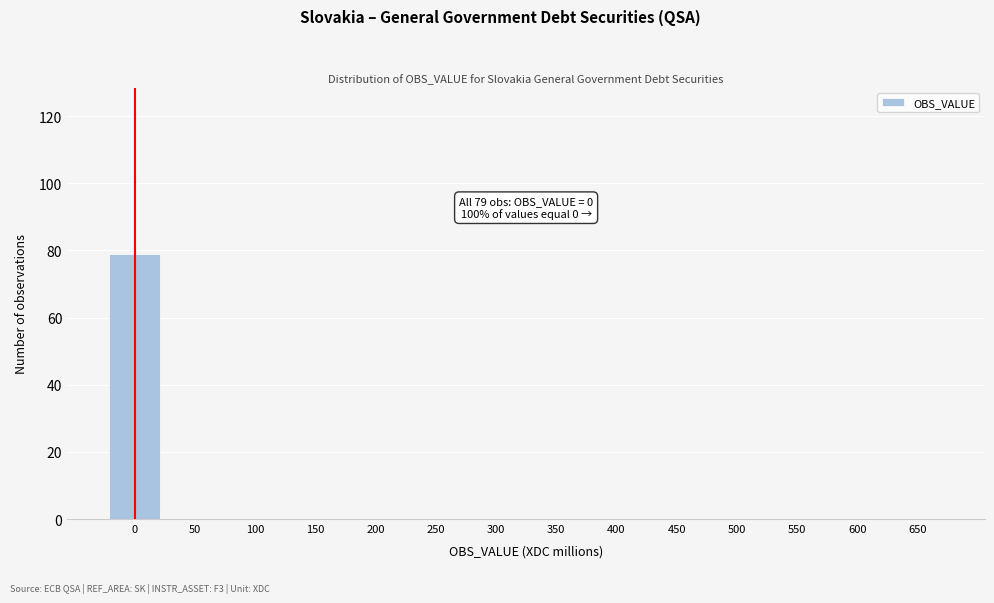

Reading right to left, transcribe all the data shown in this chart.

650=0	600=0	550=0	500=0	450=0	400=0	350=0	300=0	250=0	200=0	150=0	100=0	50=0	0=79